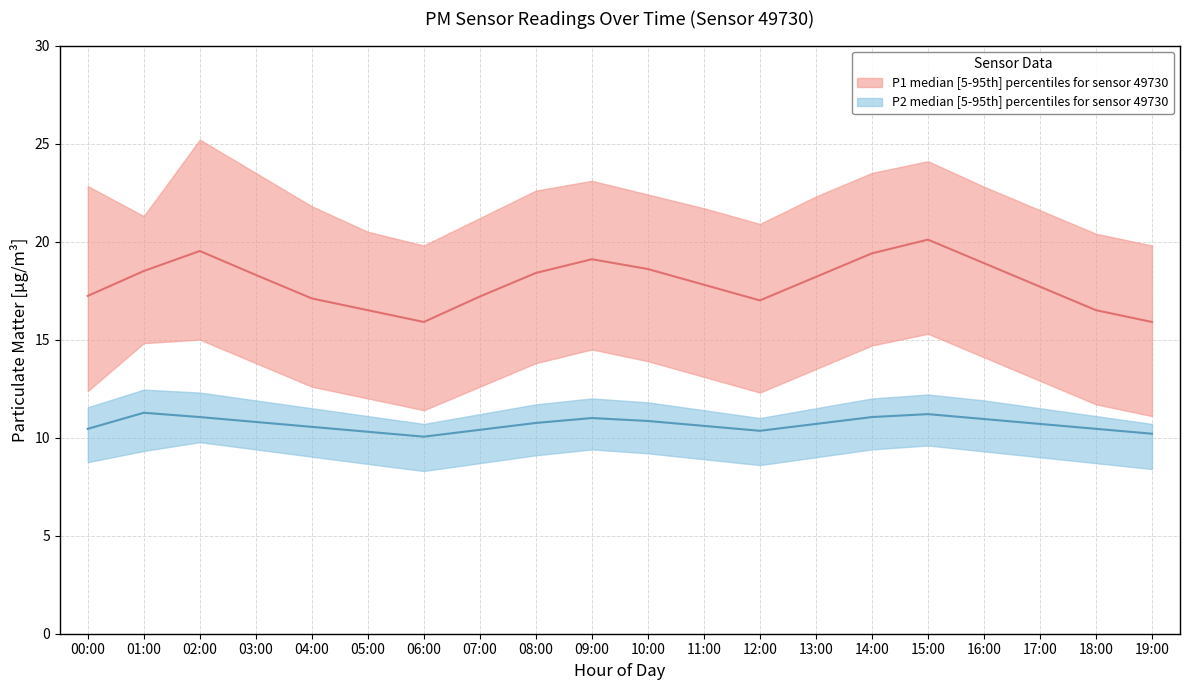

Rank the series at 11:00 from highest to lowest value.

P1_upper, P1_median, P1_lower, P2_upper, P2_median, P2_lower